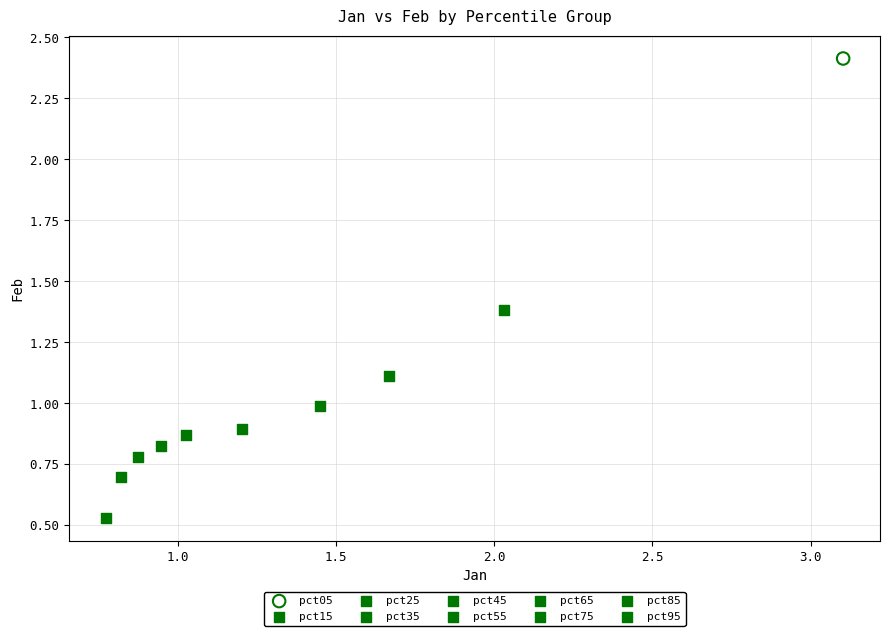

What are all the series names shown in the legend?

pct05, pct15, pct25, pct35, pct45, pct55, pct65, pct75, pct85, pct95